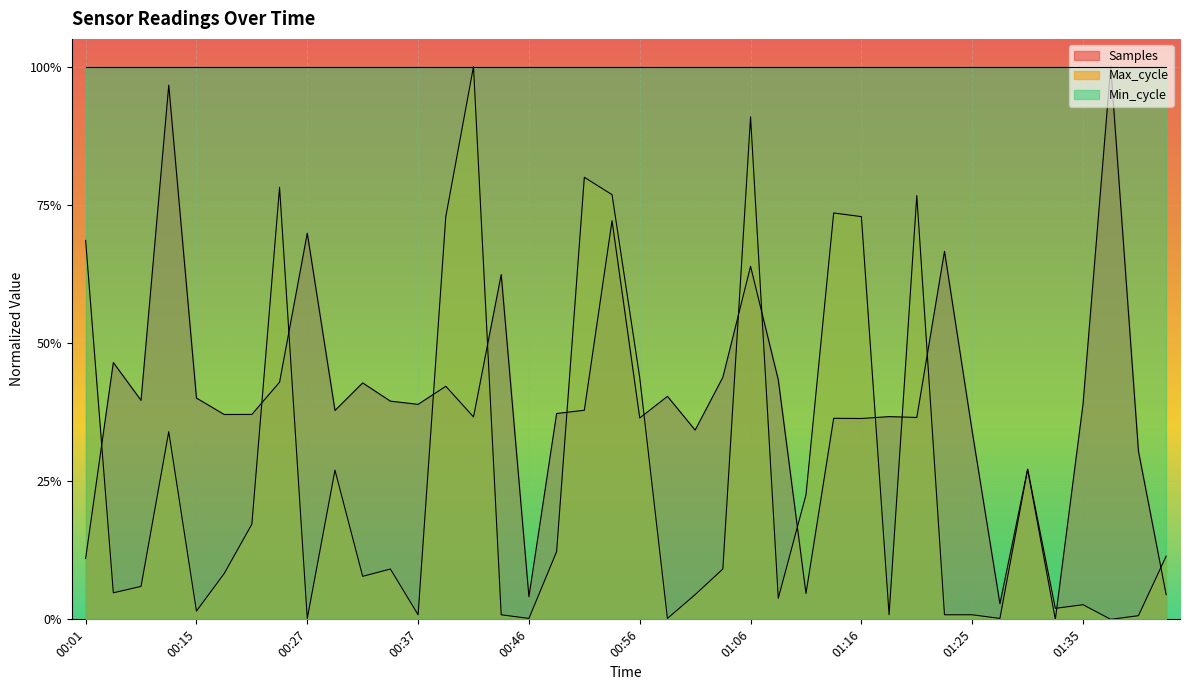

List the series in order of their overall mean, highest first.

Min_cycle, Samples, Max_cycle